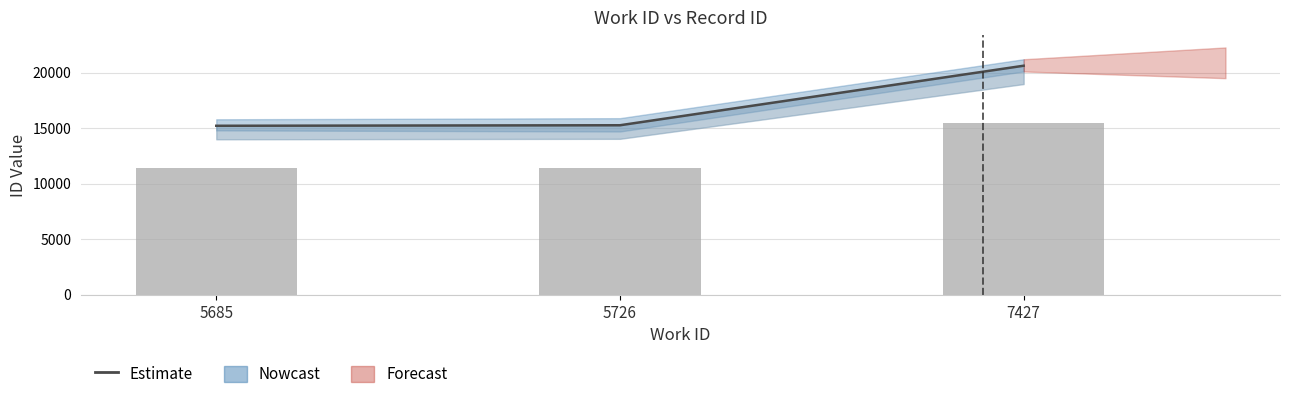

What is the change in value from 5685 to 7427?

+5401